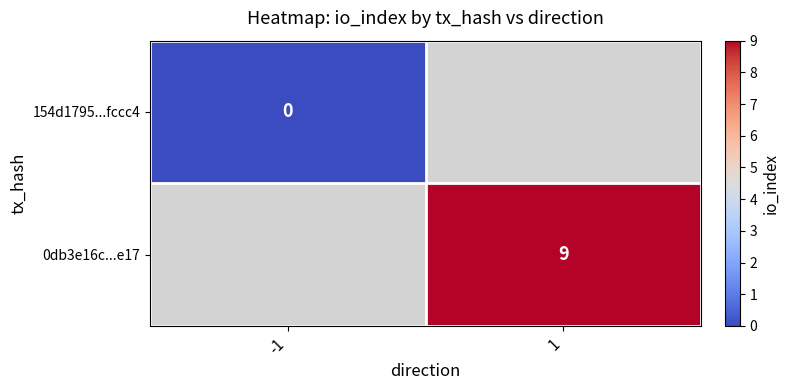

Is the value of 154d1795...fccc4 at -1 greater than the value of 0db3e16c...e17 at 1?

No